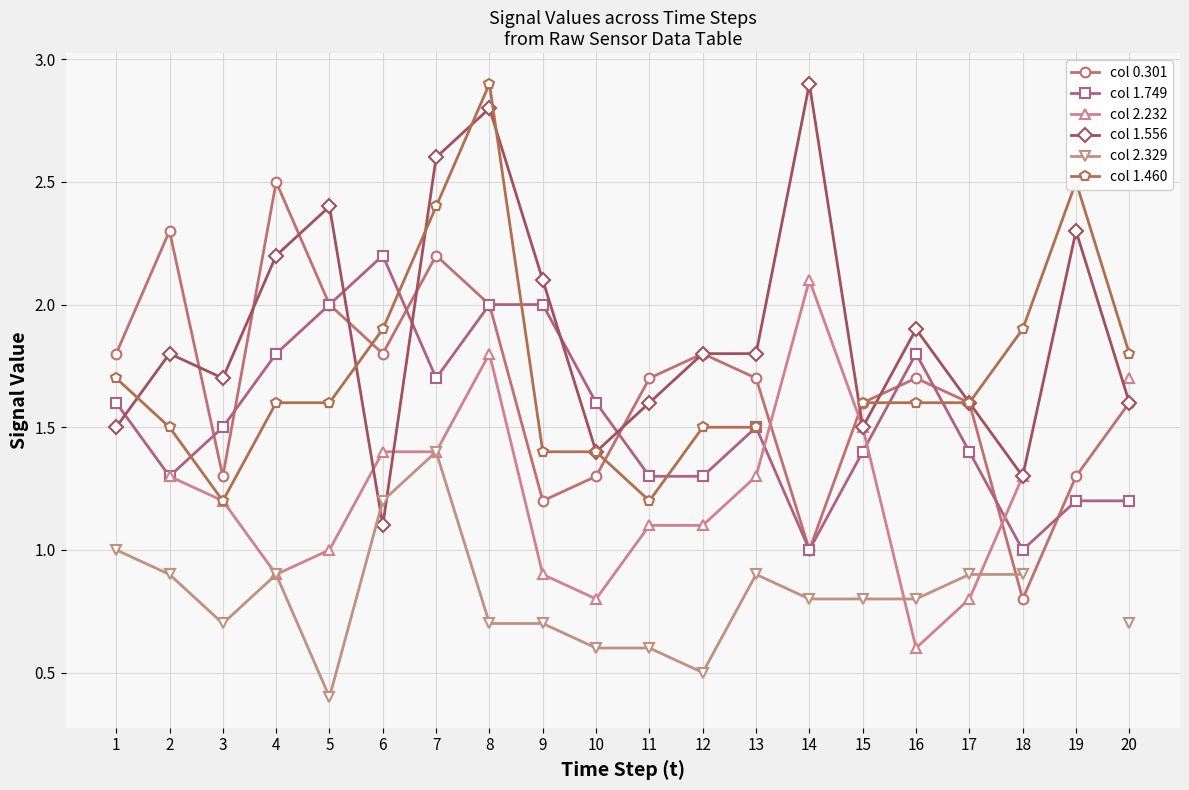

Which has a higher value, 11 or 6?

6